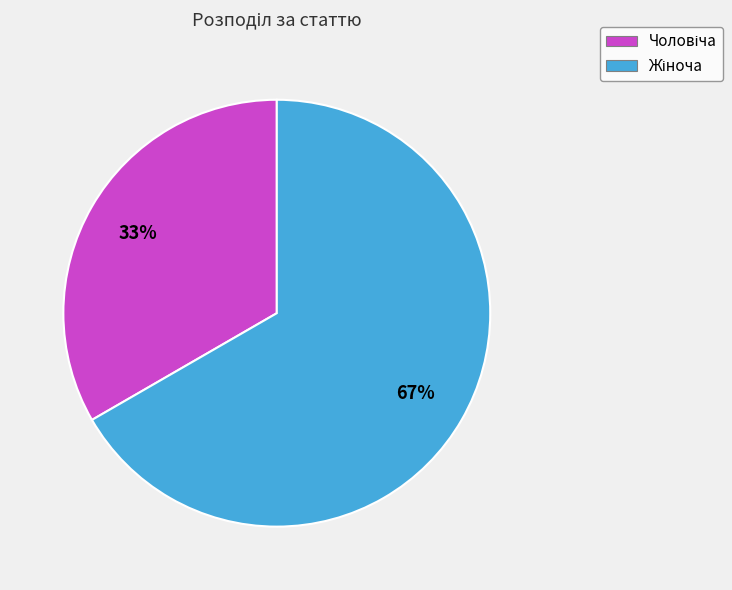

To the nearest percent, what is the average slice percentage?

50%